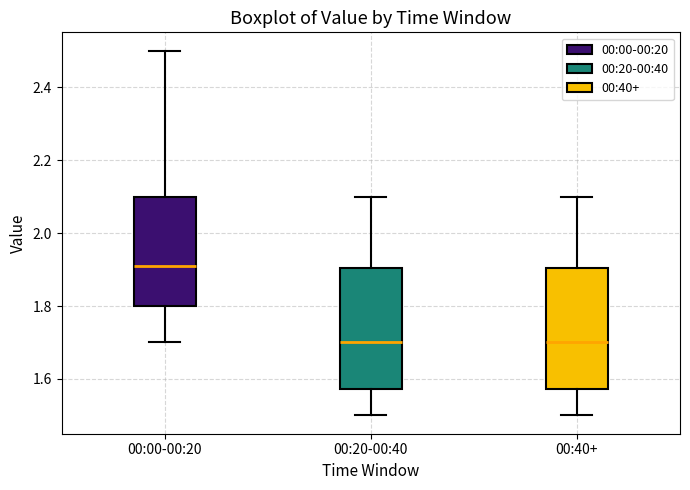

Reading left to right, transcribe this box plot: for each box, give where its median line is, the range the box spans, and where its two whiskers end, as read against the y-axis. The values are not printed on the chart, so give them approximately, as read against the axis.

00:00-00:20: median 1.92, box 1.80 to 2.10, whiskers 1.70 to 2.50
00:20-00:40: median 1.70, box 1.58 to 1.90, whiskers 1.50 to 2.10
00:40+: median 1.70, box 1.58 to 1.90, whiskers 1.50 to 2.10